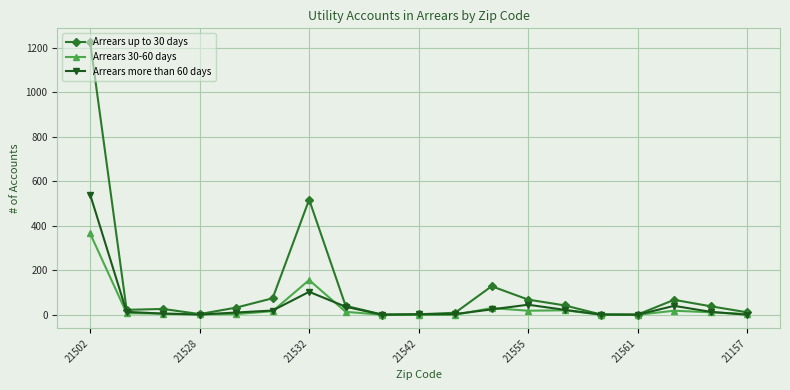

True or false: Arrears 30-60 days has more than 0 interior local peaks.

True